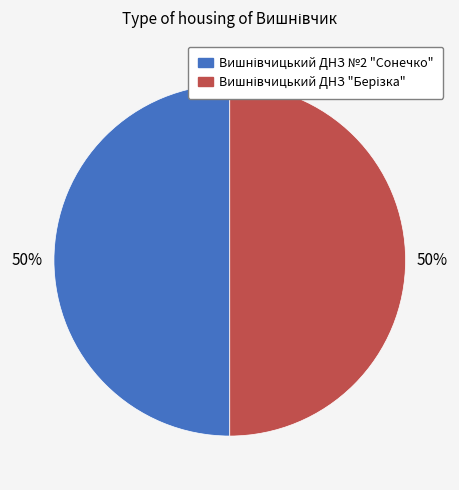

Between Вишнівчицький ДНЗ "Берізка" and Вишнівчицький ДНЗ №2 "Сонечко", which is larger?

Вишнівчицький ДНЗ №2 "Сонечко"